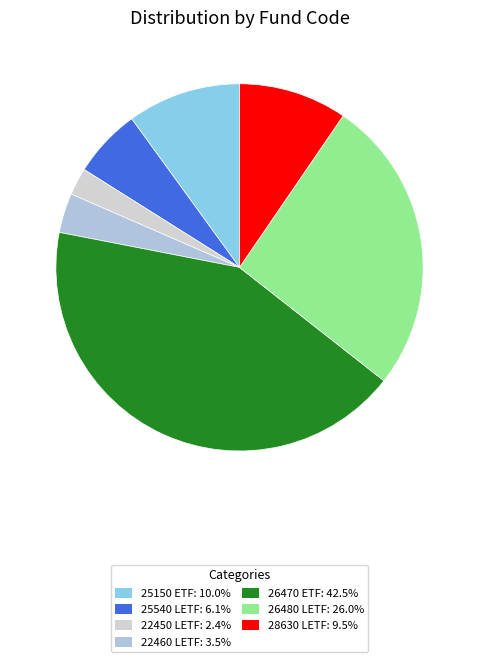

To the nearest percent, what percentage of the pie is 26470 ETF?

42%